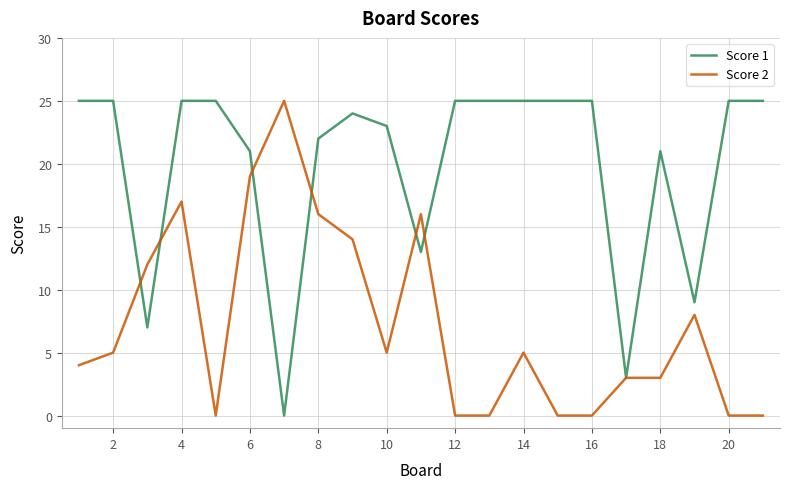

What are all the series names shown in the legend?

Score 1, Score 2